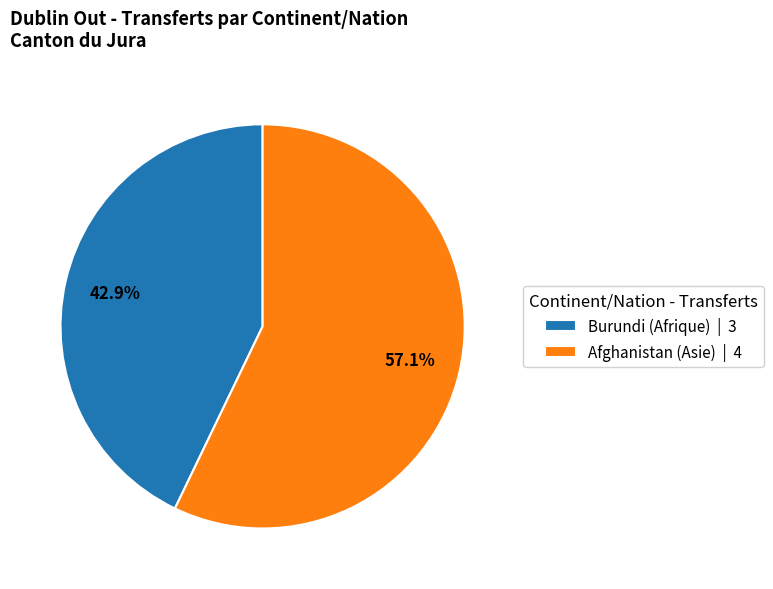

Which category has the biggest portion of the pie?

Afghanistan (Asie) | 4